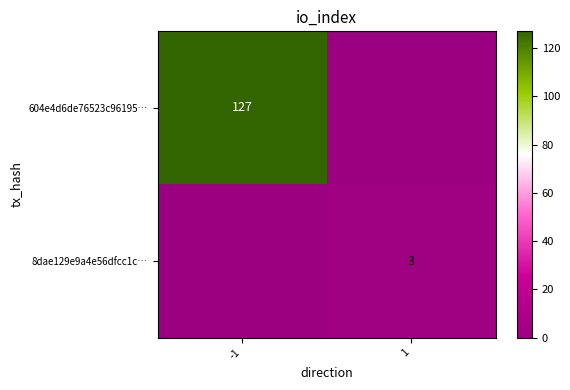

True or false: 604e4d6de76523c96195… has a value of 127 at -1.

True